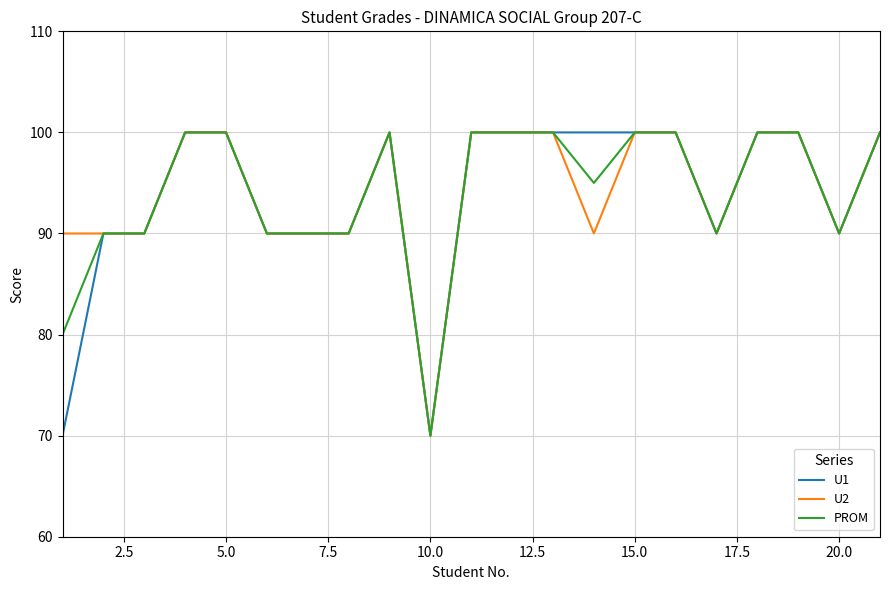

What is the minimum value for U2?

70